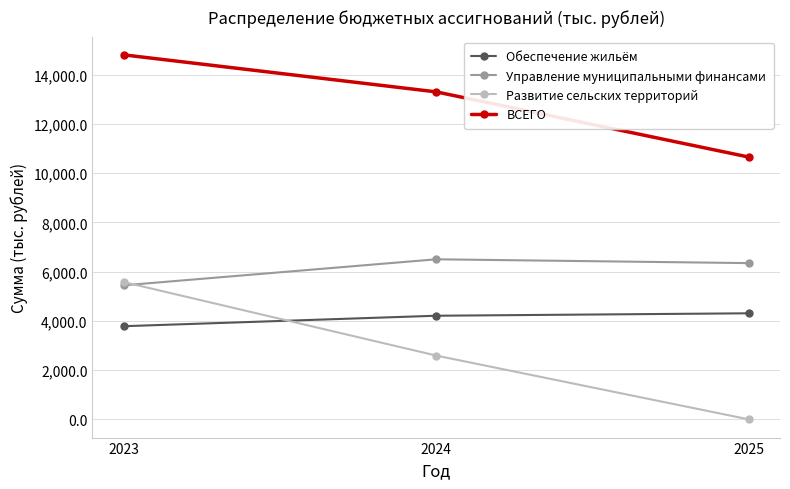

Is the value of ВСЕГО at 2024 greater than the value of Управление муниципальными финансами at 2024?

Yes